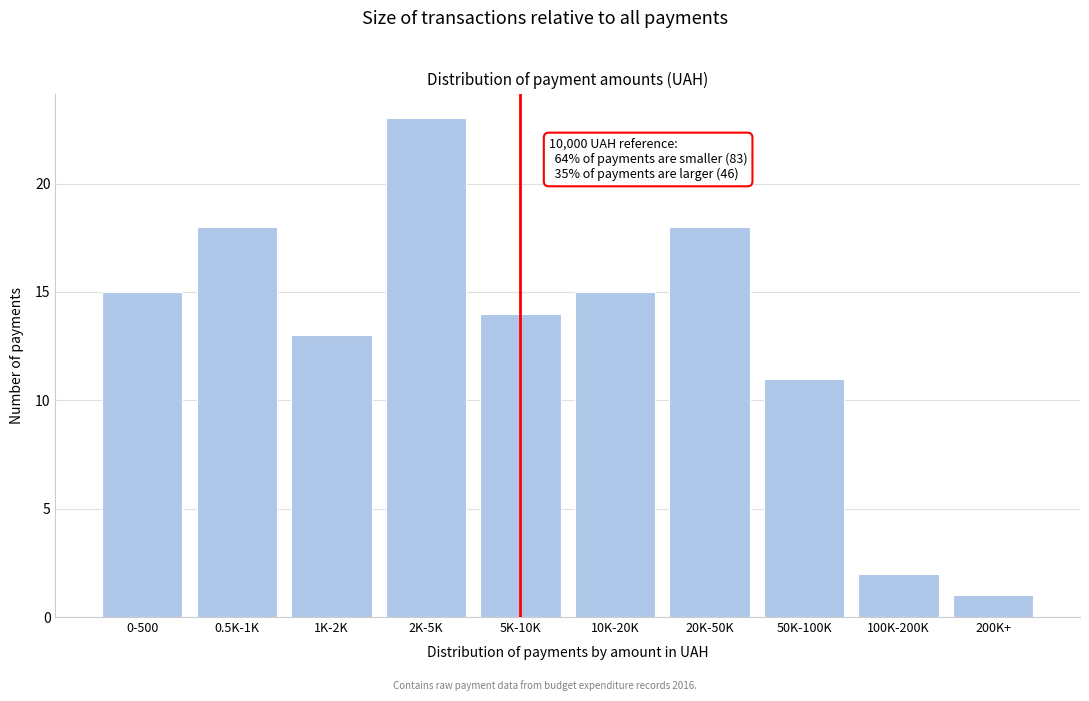

Reading left to right, transcribe all the data shown in this chart.

15	18	13	23	14	15	18	11	2	1